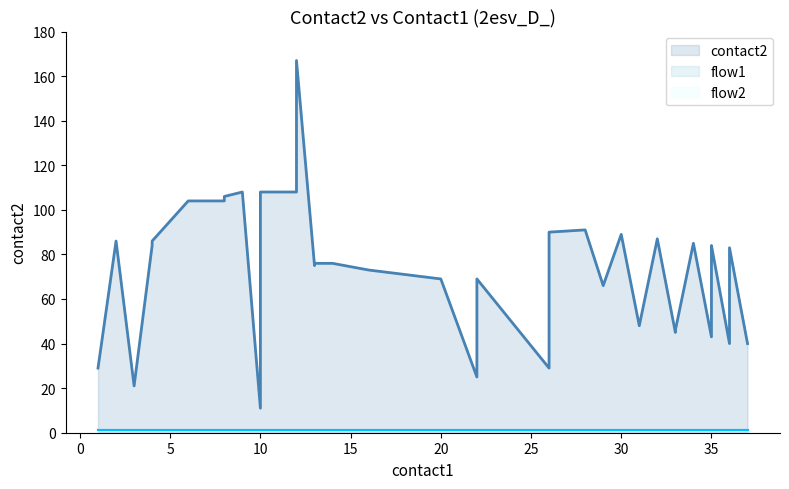

Which series has the widest spread of values?

contact2